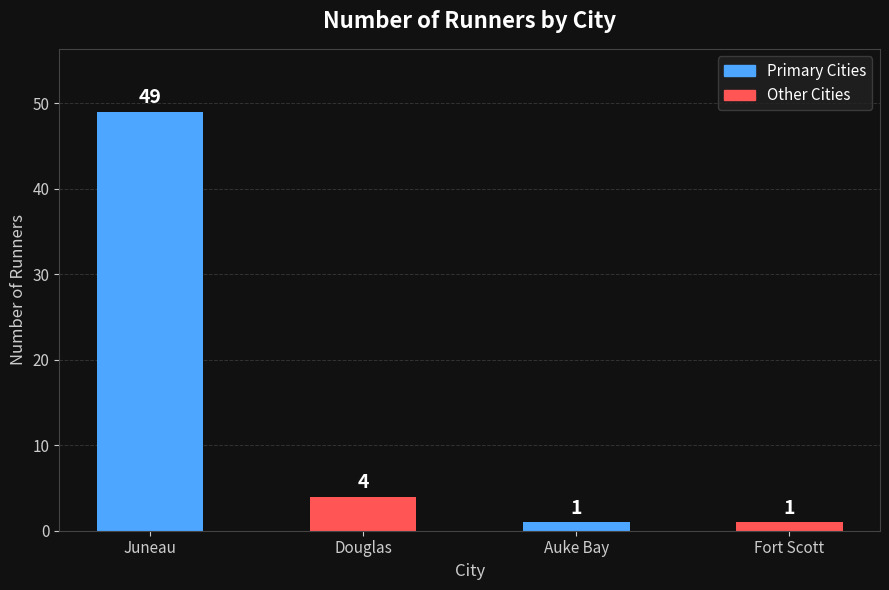

At which category does the chart reach its peak across all series?

Juneau